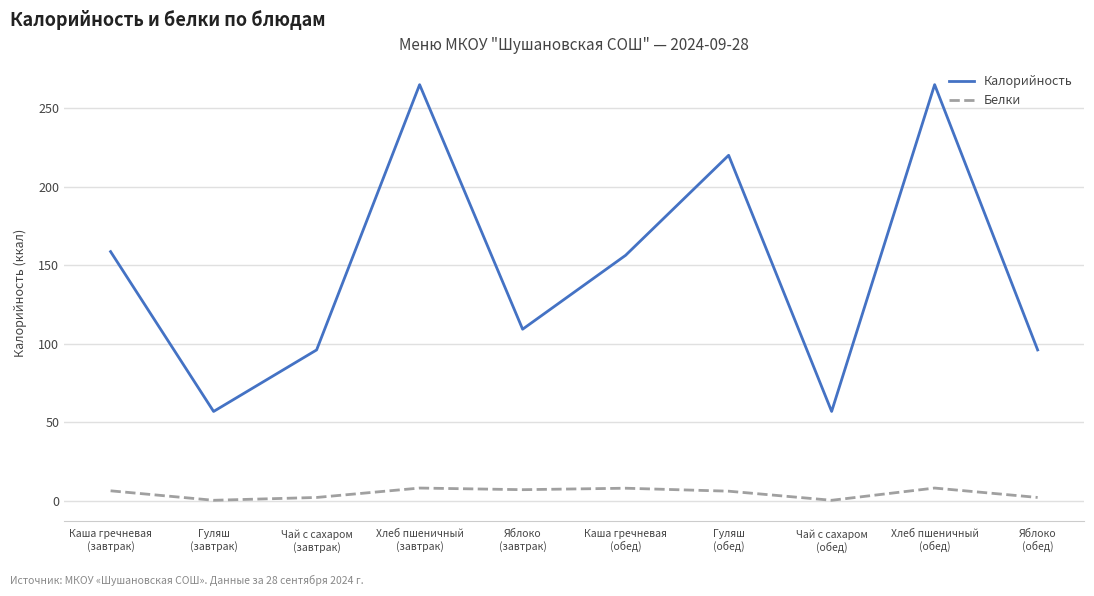

The value of Белки at Чай с сахаром
(обед) is 0.2. True or false?

True